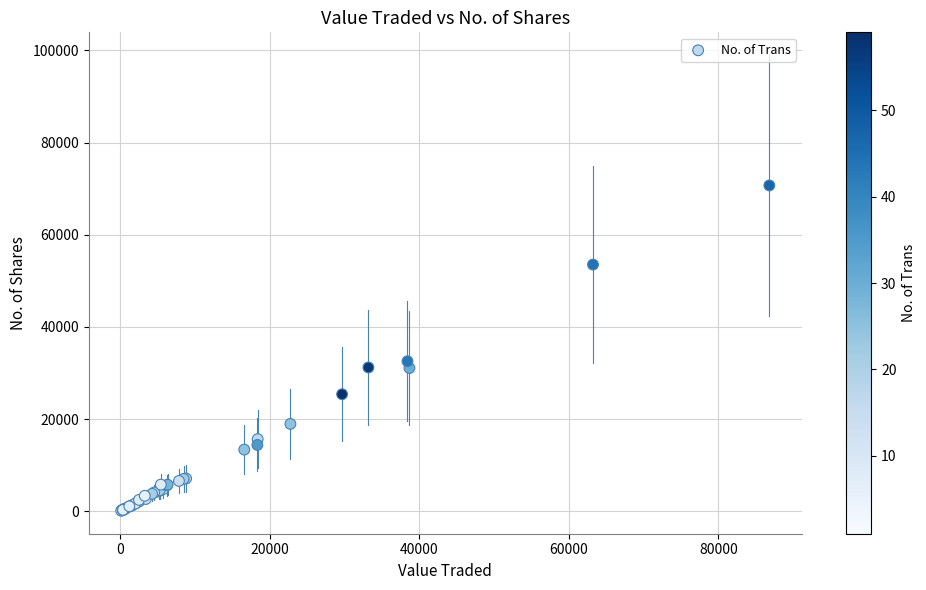

What Y value in the scatter plot is closest to 35399?

32537